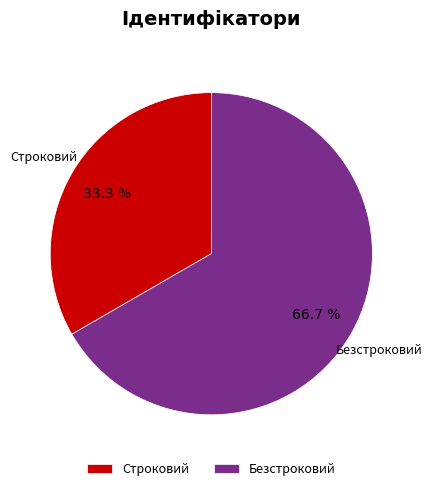

Rank the categories by value from lowest to highest.

Строковий, Безстроковий